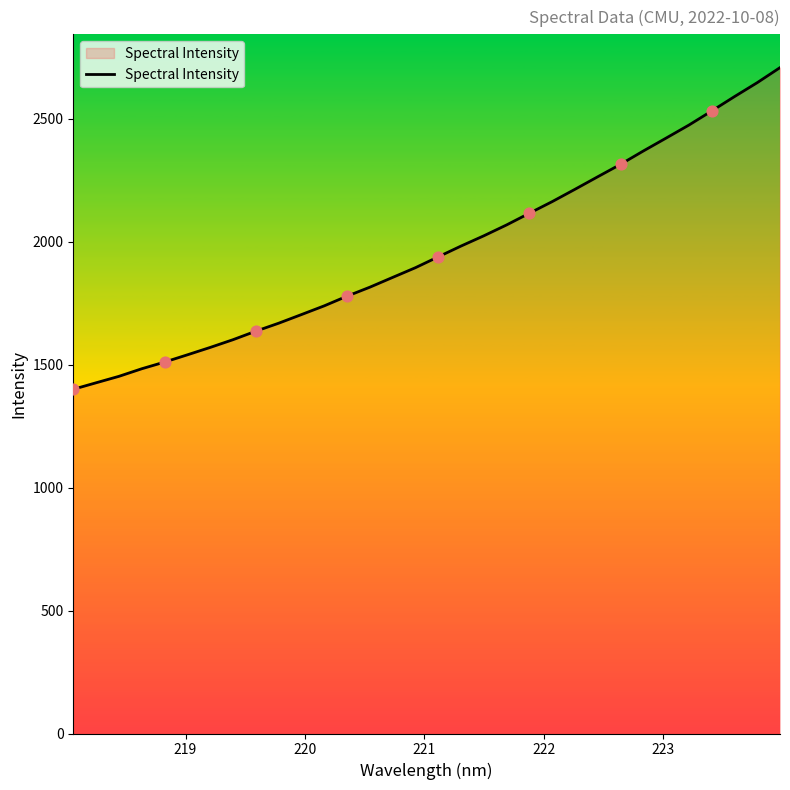

What is the minimum value shown in the chart?

1399.9